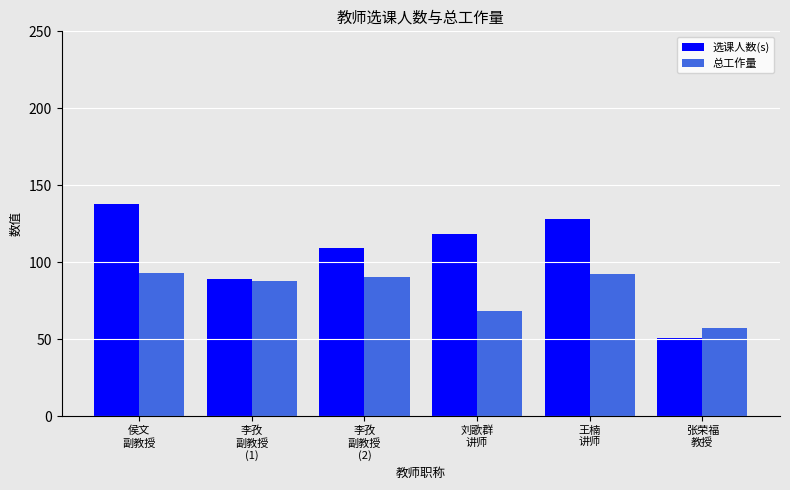

At 张荣福
教授, list the series in order from smallest to largest.

选课人数(s), 总工作量